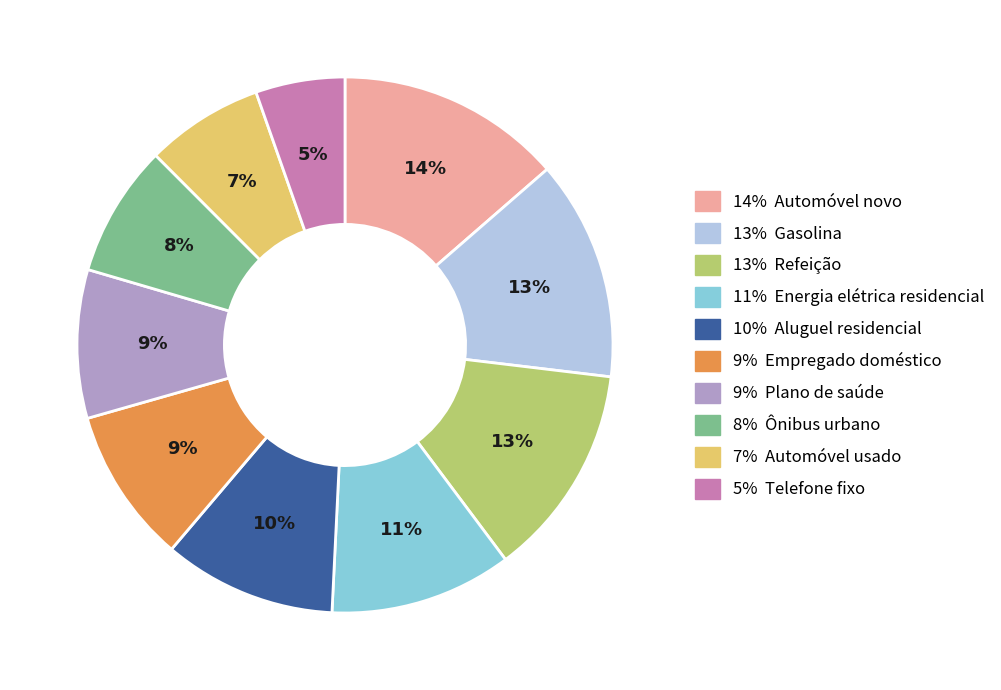

To the nearest percent, what is the combined percentage of 8% Ônibus urbano and 9% Empregado doméstico?

17%